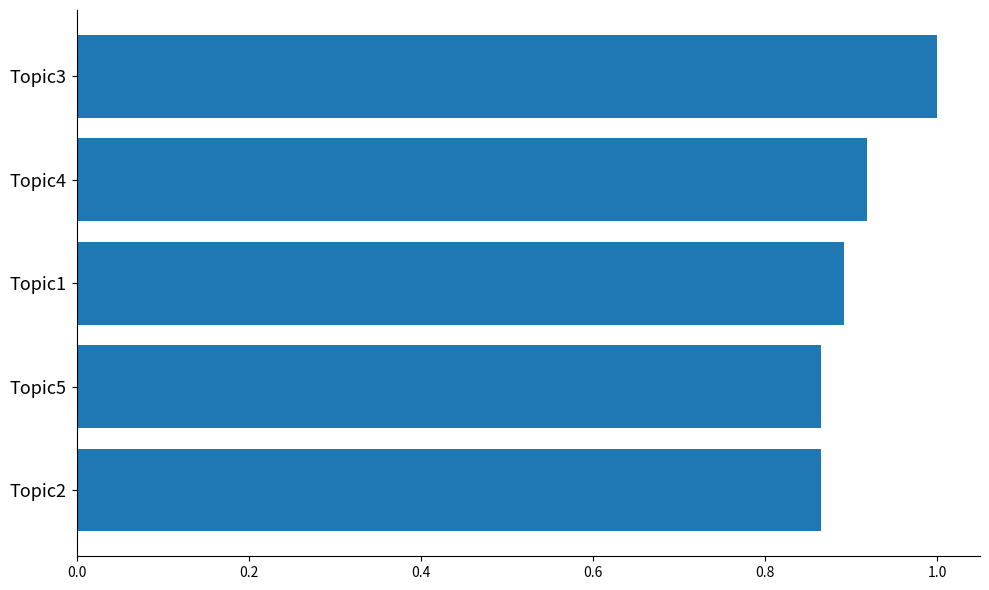

The value at Topic4 is 1.3. True or false?

False